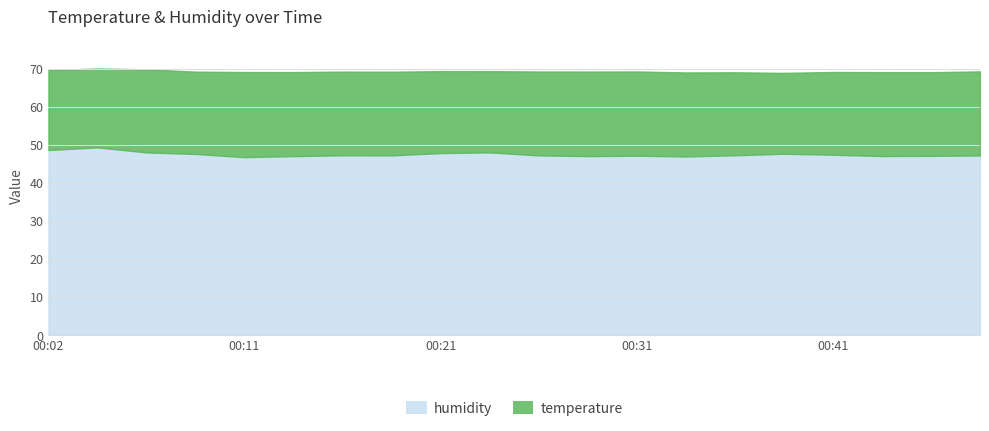

How many values in the temperature series are below 21?

2